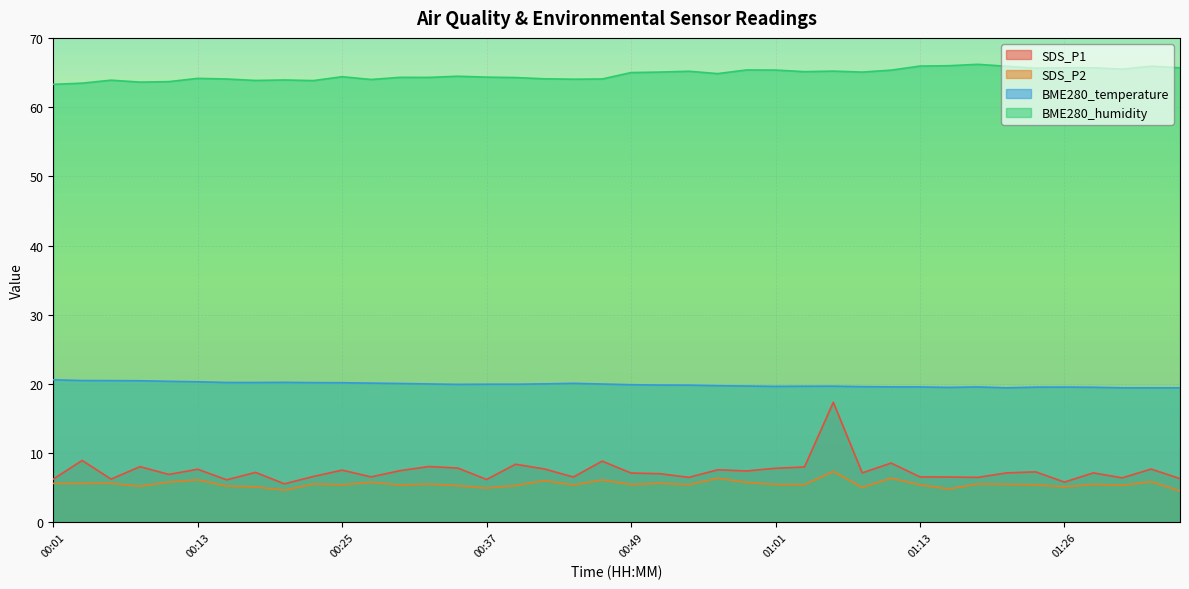

True or false: BME280_temperature has a value of 19.8 at 00:56.

True